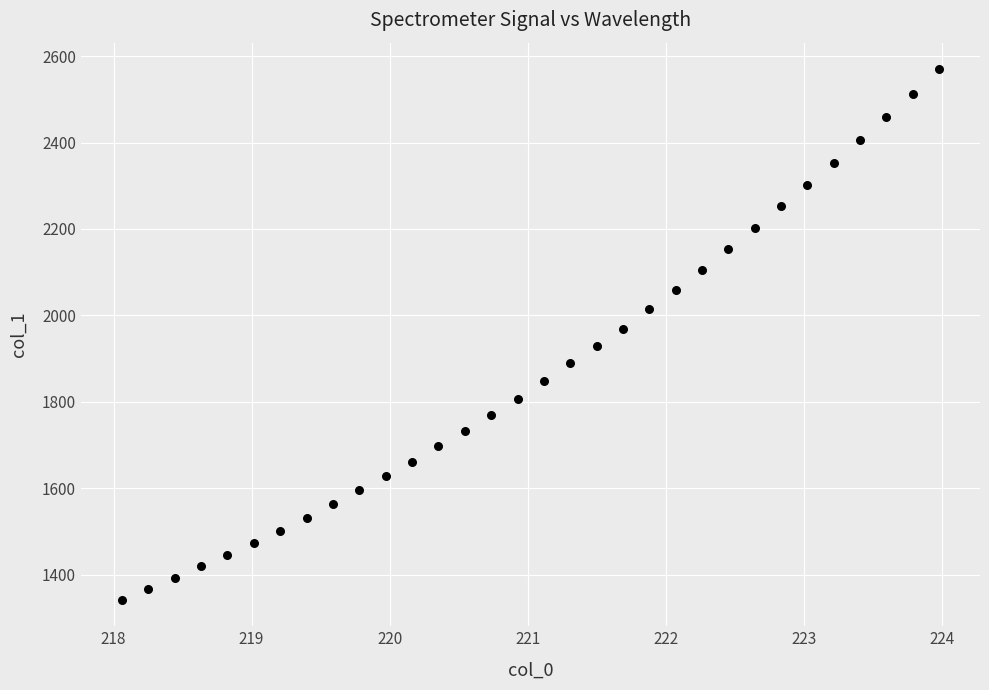

What is the range of X values (max minus min)?

5.9